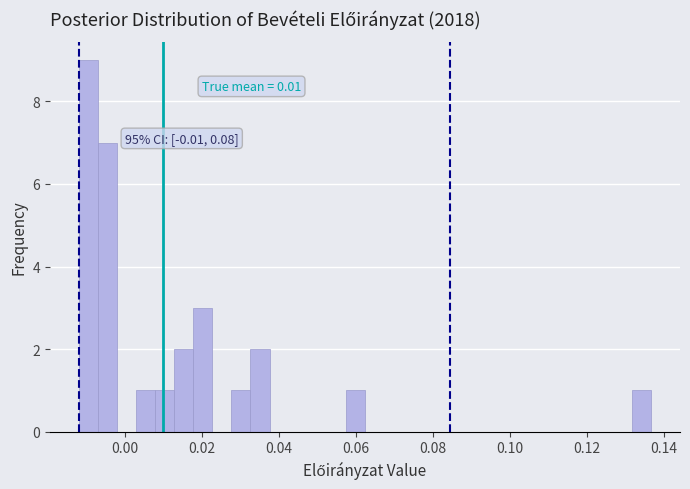

Read against the x-axis, roughly where is the centre of the tallest bar?

-0.010